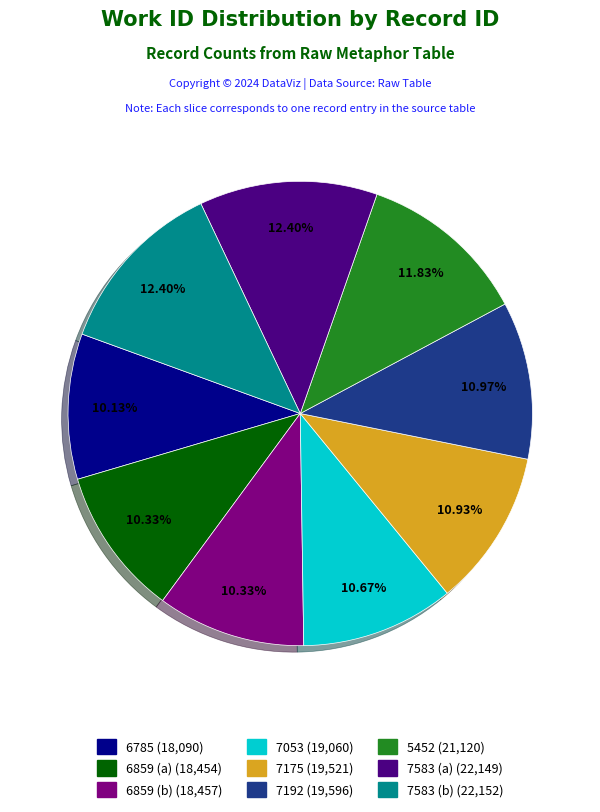

Does 5452 represent more than half of the total?

No